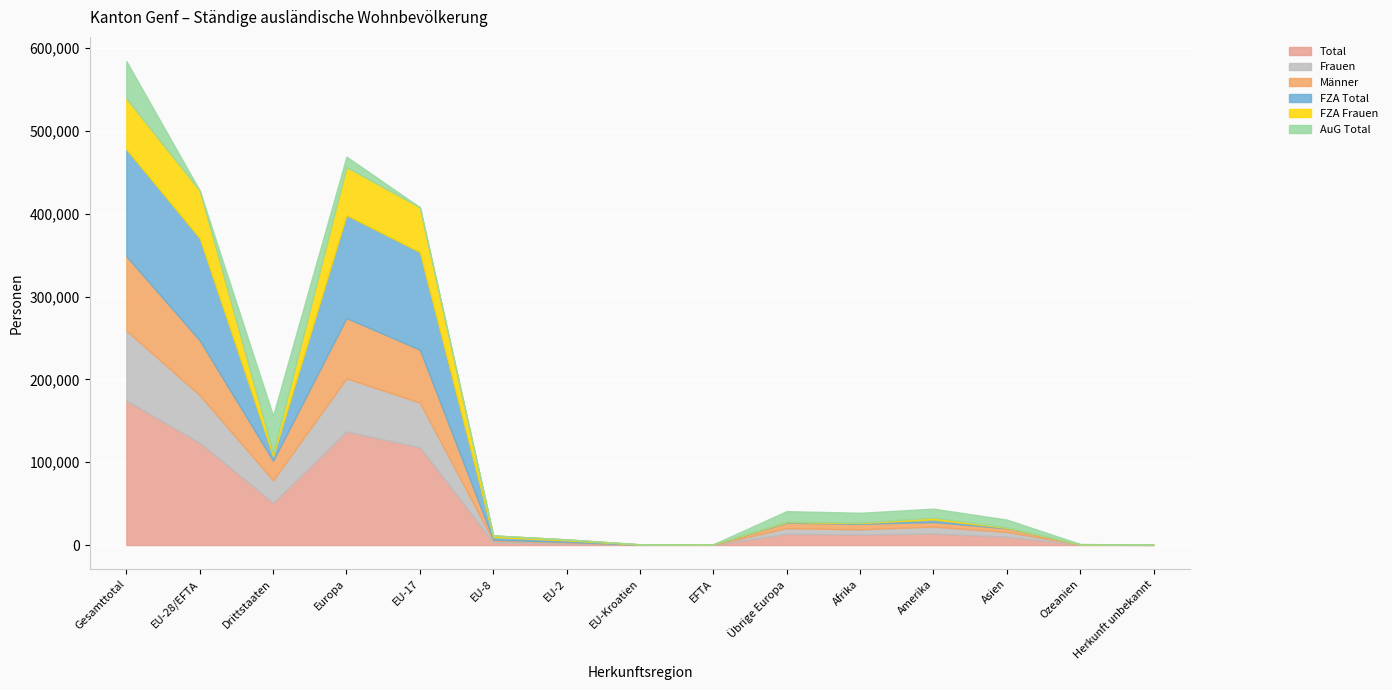

What is the sum of the Total values at EU-8 and Gesamttotal?

177551